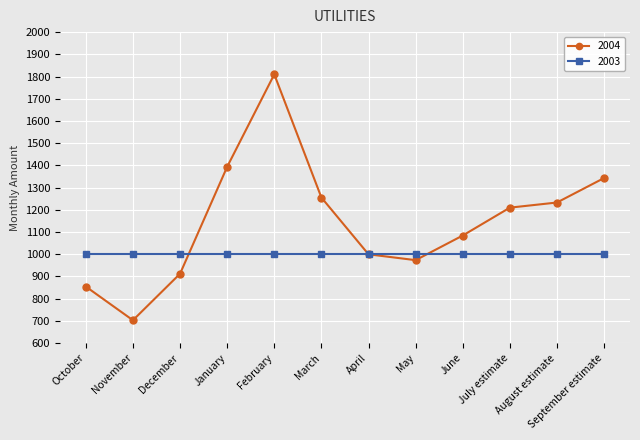

What is the label of the 4th point from the left?

January